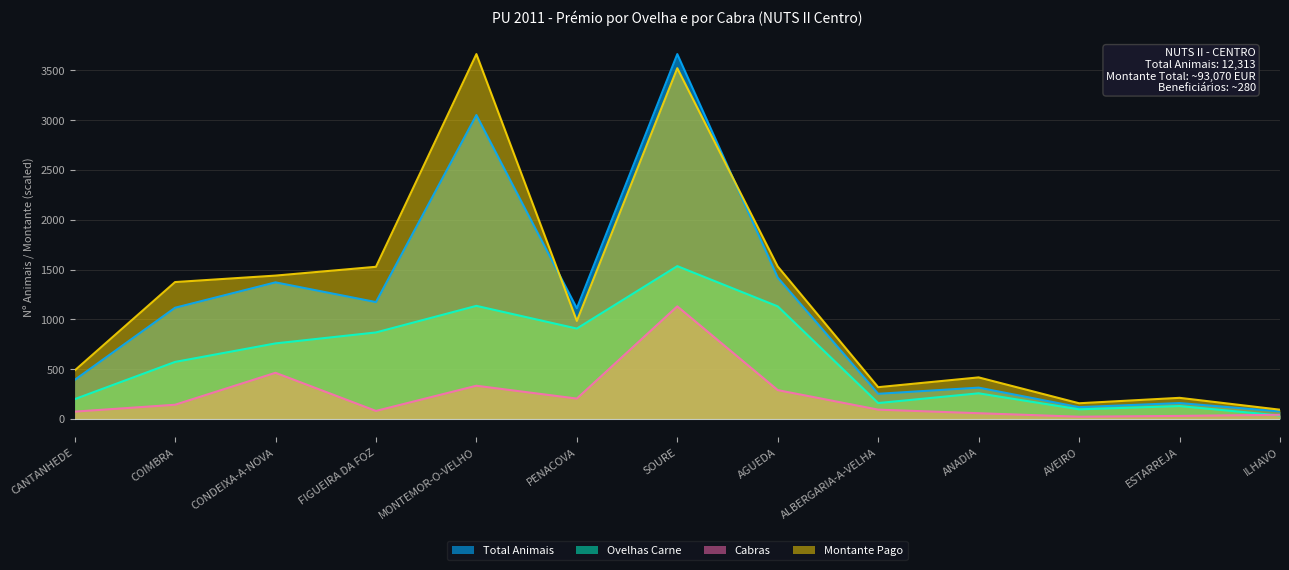

Reading left to right, list all the values displayed in this chart.

Total Animais: CANTANHEDE=391.0	COIMBRA=1116.0	CONDEIXA-A-NOVA=1371.0	FIGUEIRA DA FOZ=1173.0	MONTEMOR-O-VELHO=3051.0	PENACOVA=1111.0	SOURE=3663.0	AGUEDA=1419.0	ALBERGARIA-A-VELHA=252.0	ANADIA=314.0	AVEIRO=118.0	ESTARREJA=159.0	ILHAVO=75.0
Ovelhas Carne: CANTANHEDE=198.0	COIMBRA=572.0	CONDEIXA-A-NOVA=758.0	FIGUEIRA DA FOZ=868.0	MONTEMOR-O-VELHO=1135.0	PENACOVA=907.0	SOURE=1534.0	AGUEDA=1130.0	ALBERGARIA-A-VELHA=159.0	ANADIA=257.0	AVEIRO=96.0	ESTARREJA=129.0	ILHAVO=34.0
Cabras: CANTANHEDE=73.0	COIMBRA=142.0	CONDEIXA-A-NOVA=463.0	FIGUEIRA DA FOZ=80.0	MONTEMOR-O-VELHO=333.0	PENACOVA=204.0	SOURE=1130.0	AGUEDA=289.0	ALBERGARIA-A-VELHA=93.0	ANADIA=57.0	AVEIRO=22.0	ESTARREJA=30.0	ILHAVO=41.0
Montante Pago: CANTANHEDE=485.5	COIMBRA=1374.0	CONDEIXA-A-NOVA=1438.8	FIGUEIRA DA FOZ=1527.3	MONTEMOR-O-VELHO=3663.0	PENACOVA=984.0	SOURE=3521.3	AGUEDA=1530.4	ALBERGARIA-A-VELHA=318.5	ANADIA=416.7	AVEIRO=157.1	ESTARREJA=211.5	ILHAVO=92.4